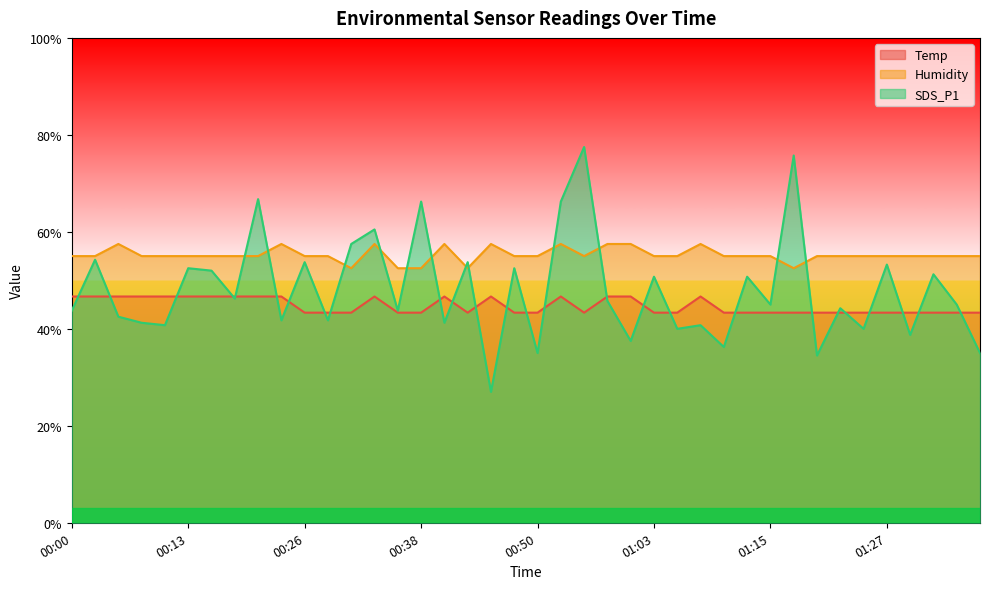

What is the label of the 40th point from the right?

00:00